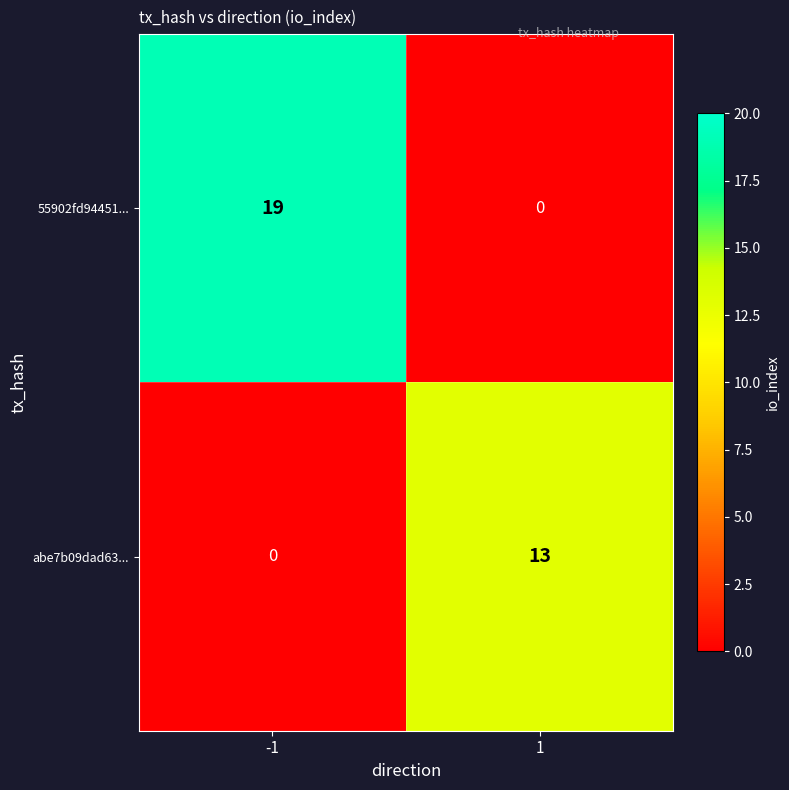

The value of abe7b09dad63... at 1 is 21. True or false?

False